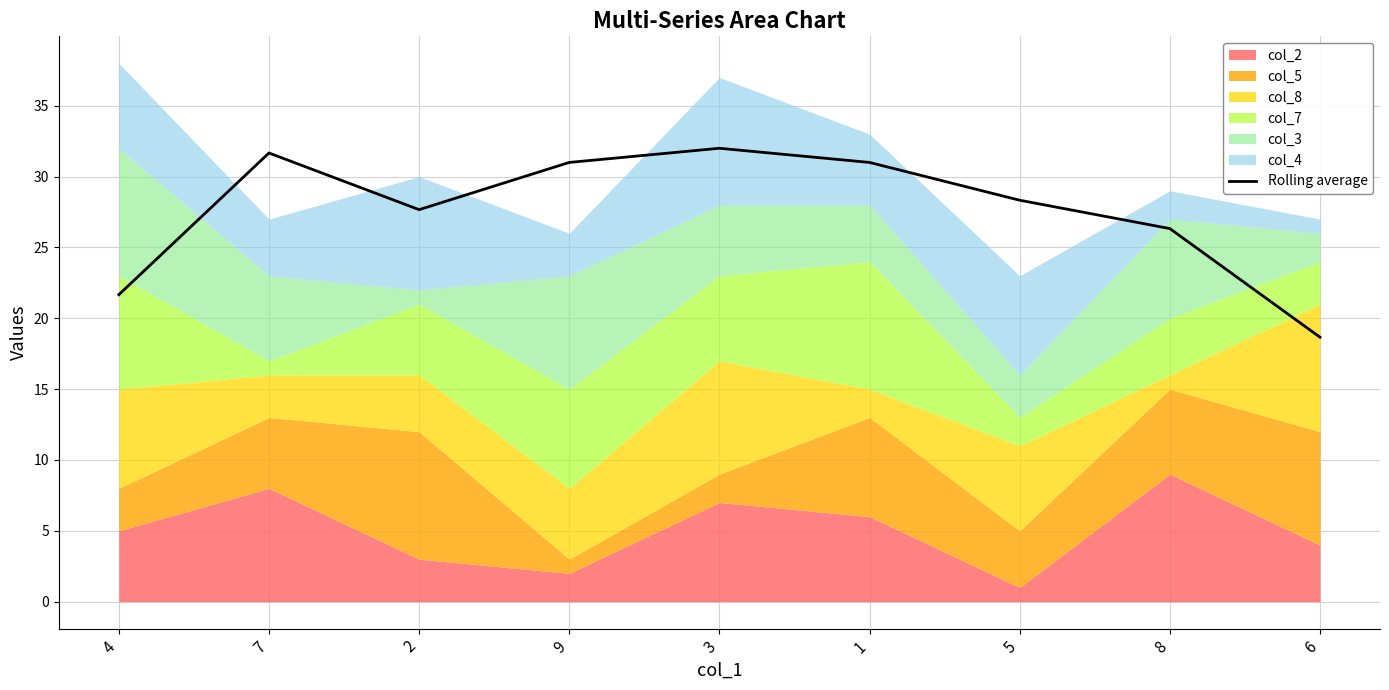

How many data points does each series have?

9